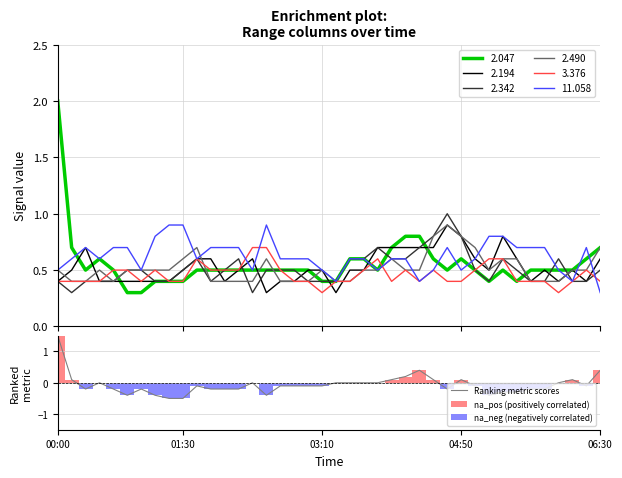

What is the highest value of the Ranking metric scores series?

1.5